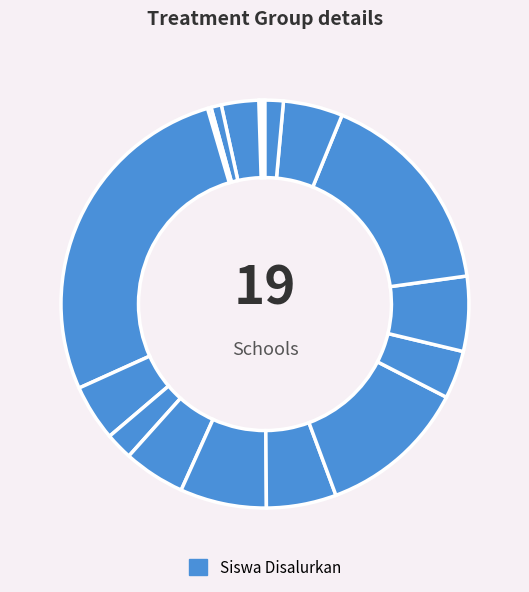

What is the smallest slice in the pie chart?

SD ISLAM AL-AZHAR